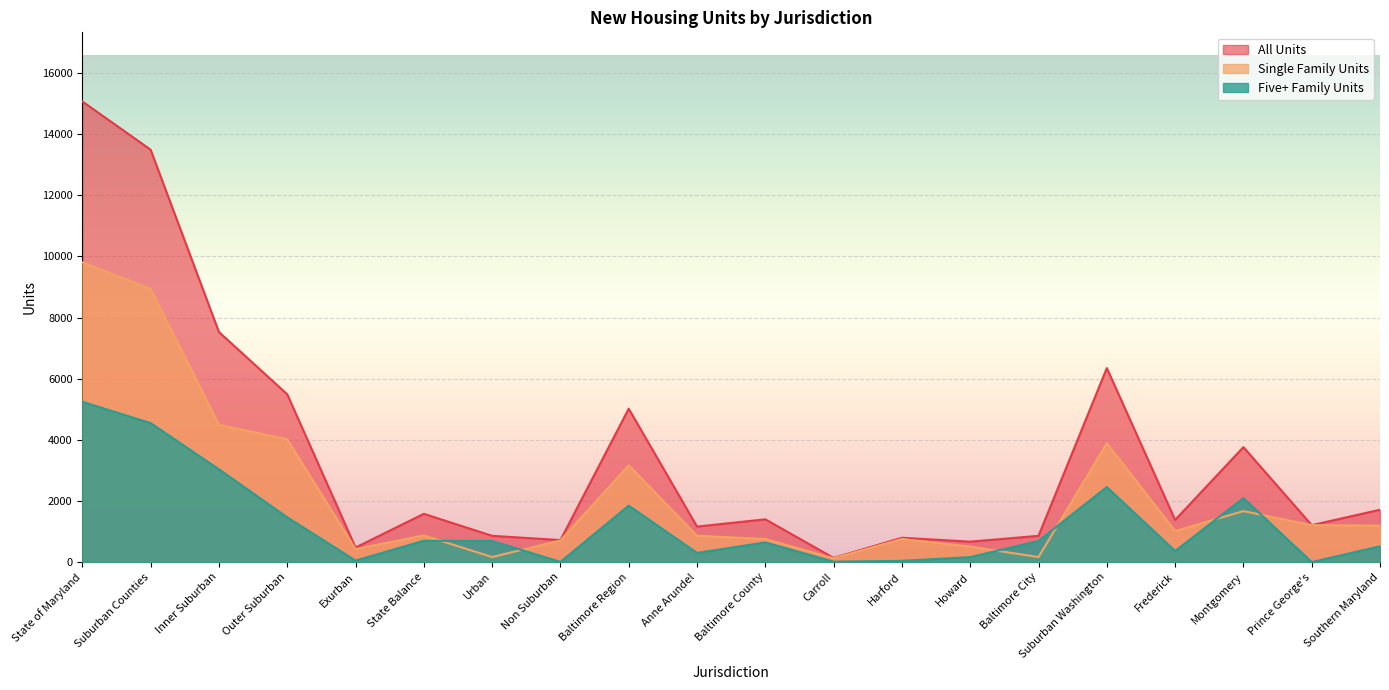

At which category does the chart reach its minimum across all series?

Prince George's